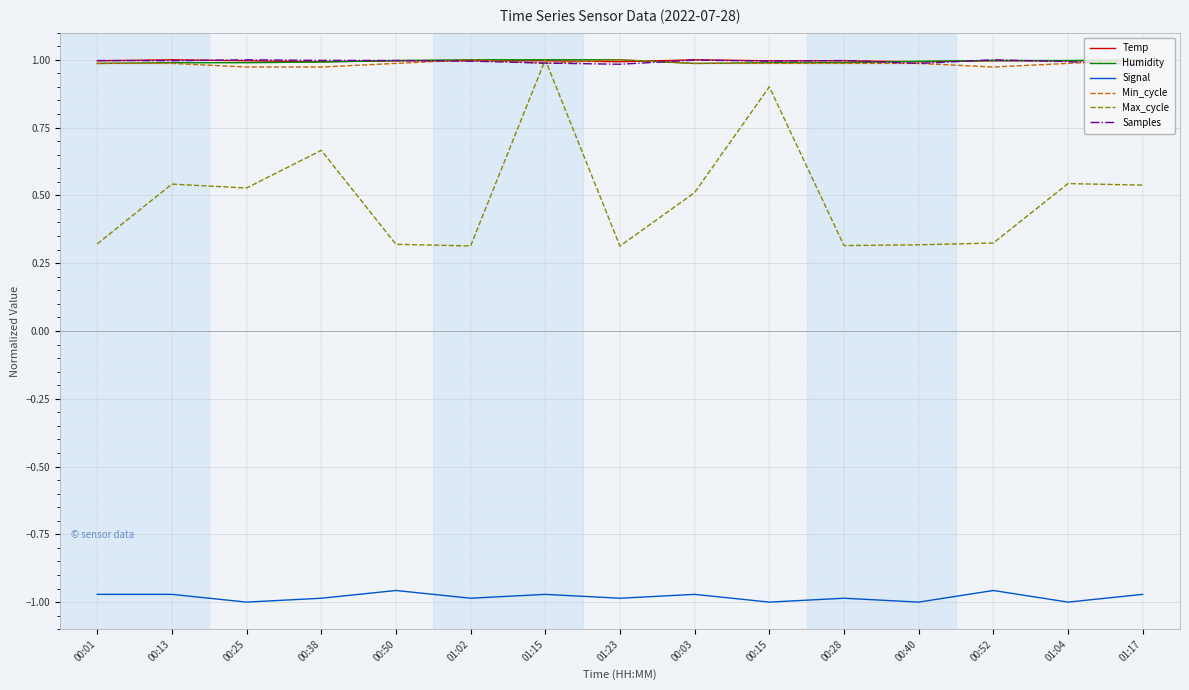

True or false: Samples has a value of 1.4 at 00:03.

False